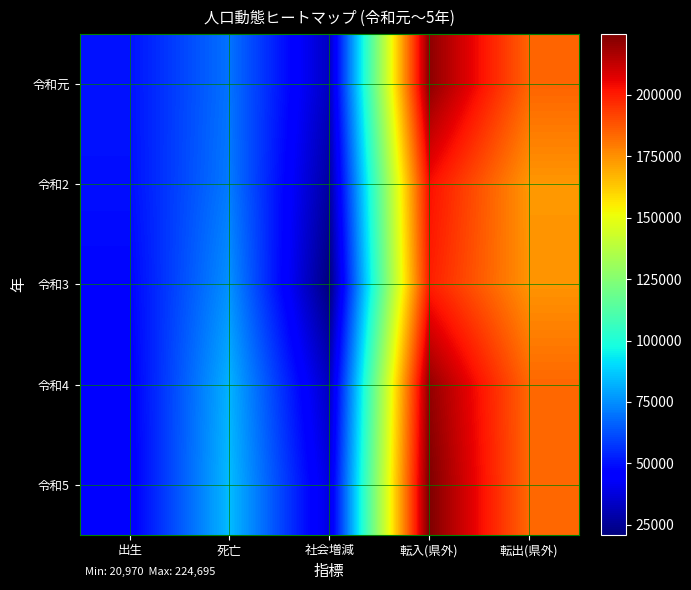

Reading left to right, extract all data points from this chart.

令和元: 出生=50084	死亡=69620	社会増減=32821	転入(県外)=222145	転出(県外)=184704
令和2: 出生=49437	死亡=71152	社会増減=27175	転入(県外)=203155	転出(県外)=173608
令和3: 出生=47149	死亡=75660	社会増減=20970	転入(県外)=199762	転出(県外)=174118
令和4: 出生=45109	死亡=82306	社会増減=32714	転入(県外)=221108	転出(県外)=183869
令和5: 出生=44121	死亡=84226	社会増減=38226	転入(県外)=224695	転出(県外)=183627